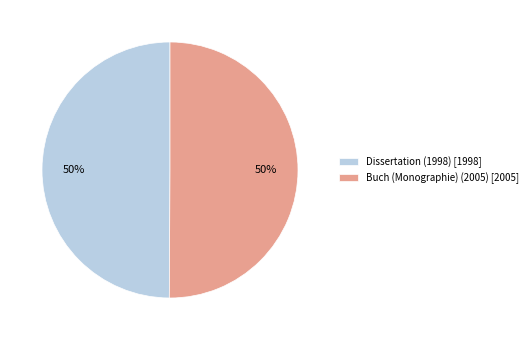

Is the sum of Dissertation (1998) [1998] and Buch (Monographie) (2005) [2005] greater than half?

Yes